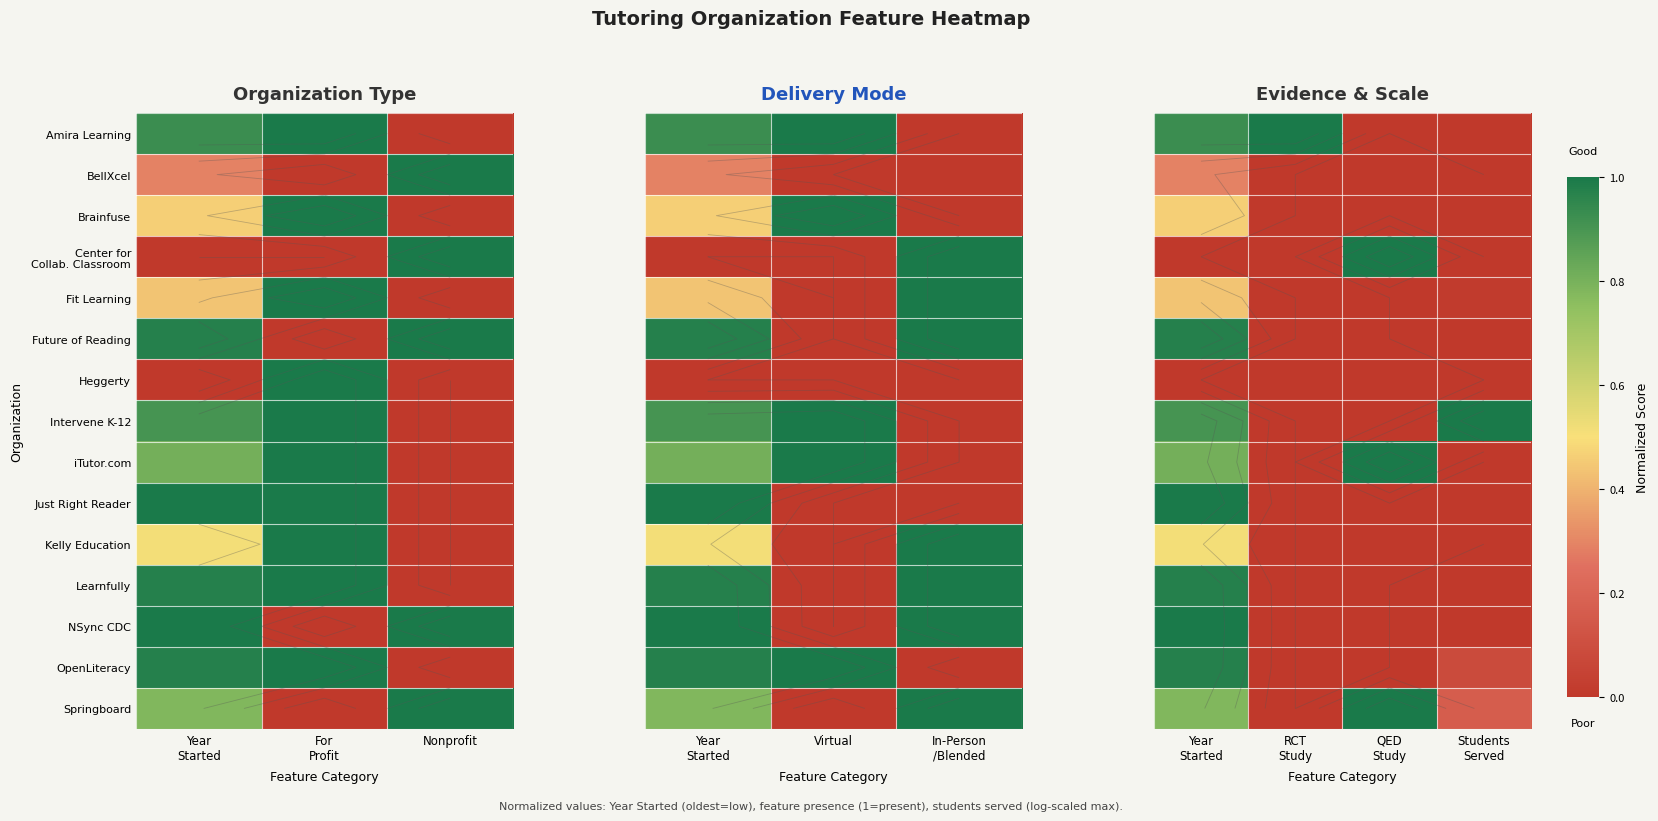

Is it true that Intervene K-12 equals 0.4 at QED Study?

False